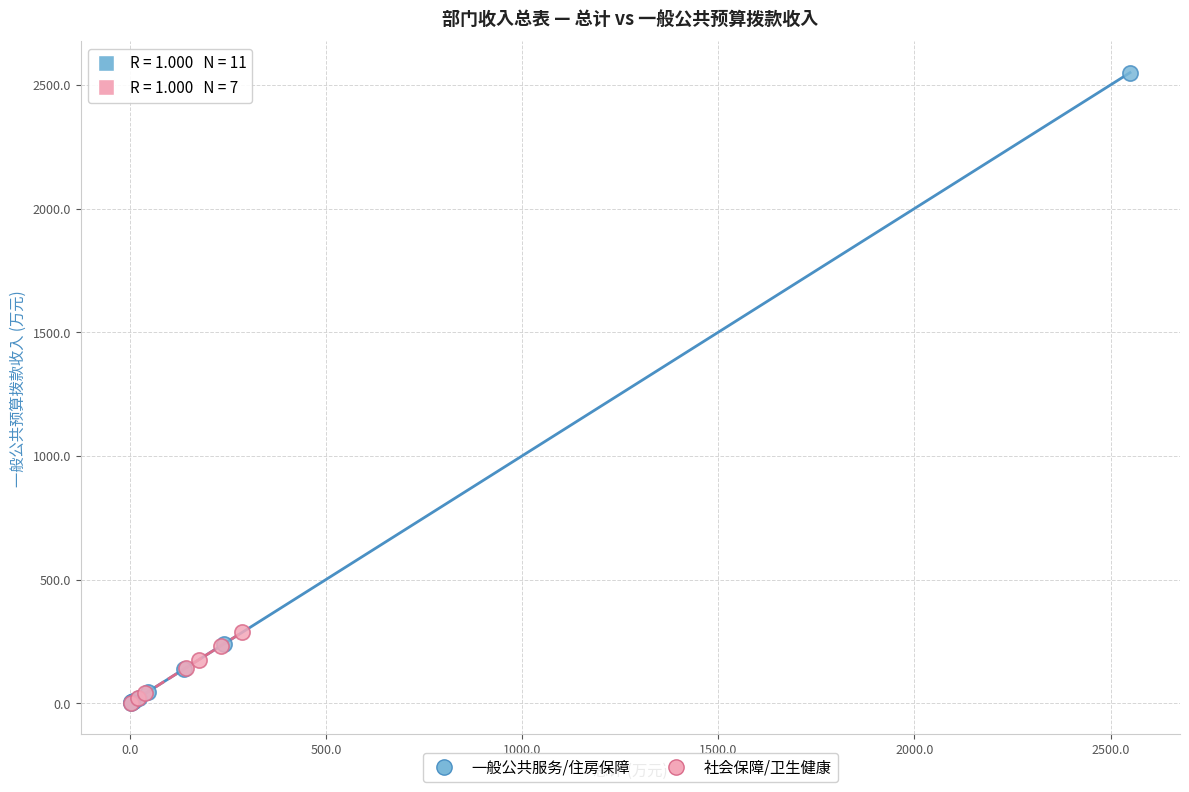

Which series reaches the maximum Y coordinate?

一般公共服务/住房保障